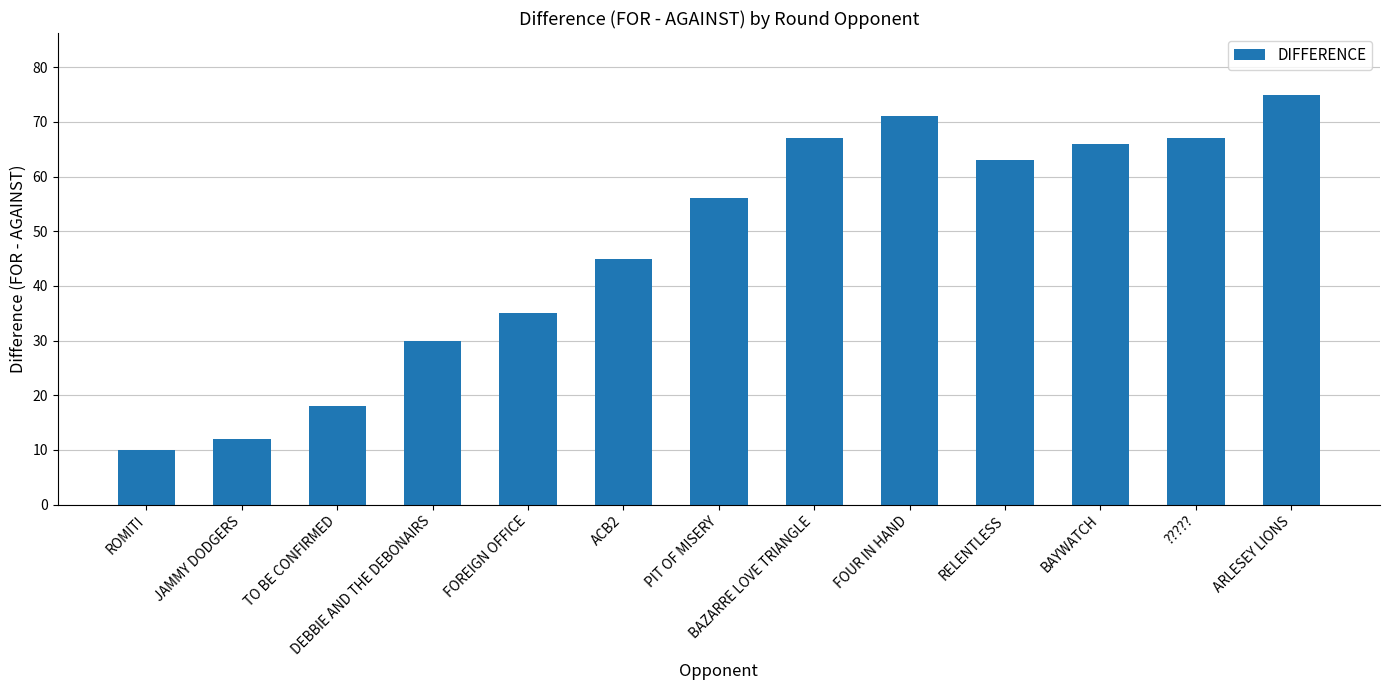

What is the average value?

47